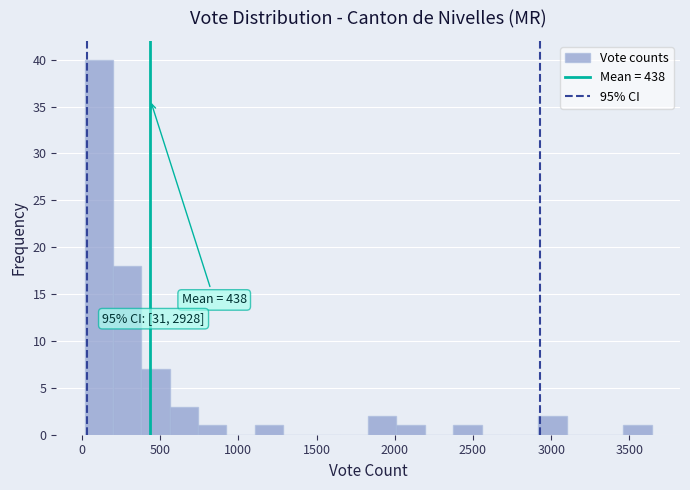

Around what value on the x-axis is the tallest bar? Give the approximate position of its centre, as read against the axis.

100